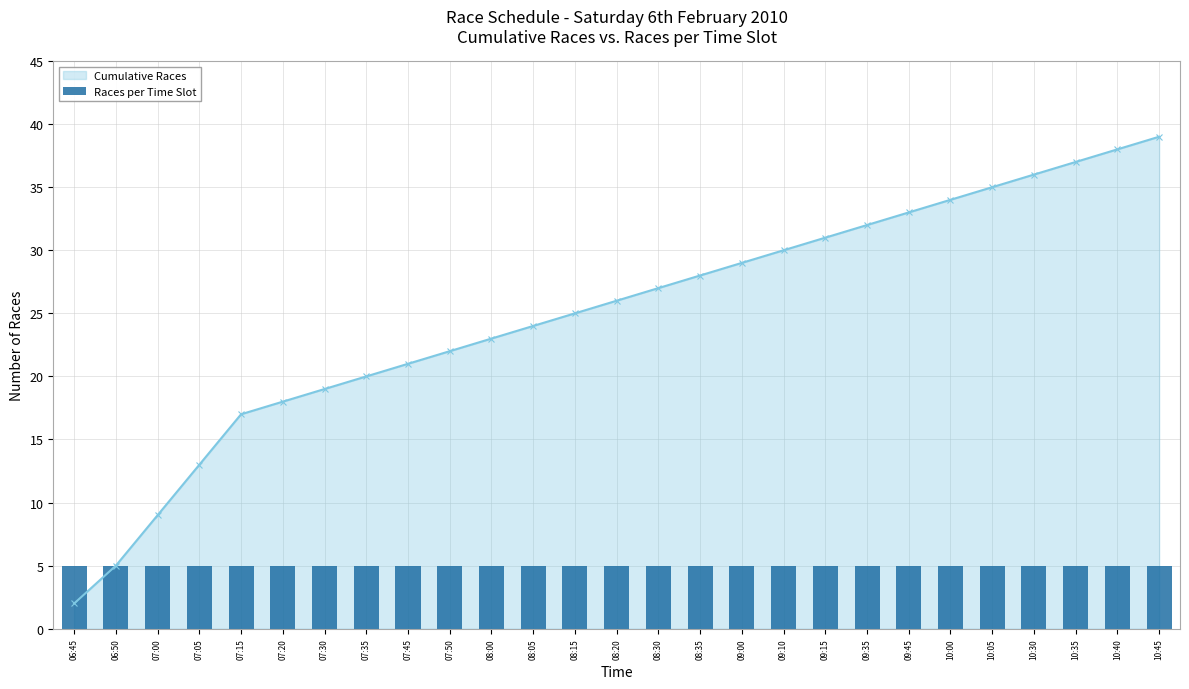

True or false: the data shows 27 at 07:15.

False